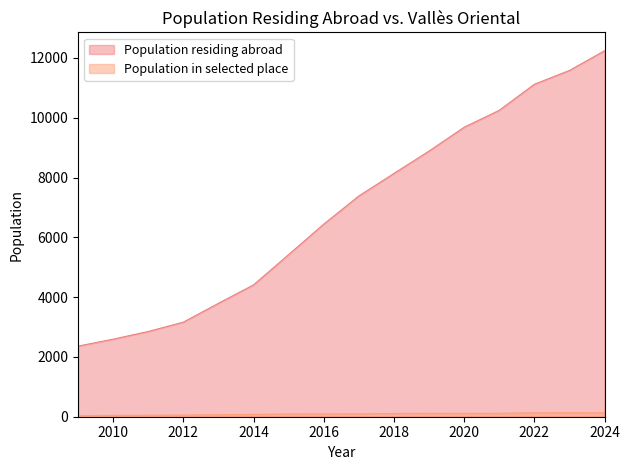

Which series has the largest range (max minus min)?

Population residing abroad